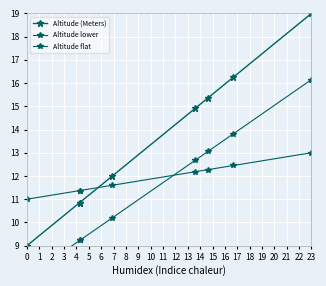

What is the lowest value of the Altitude flat series?

11.0